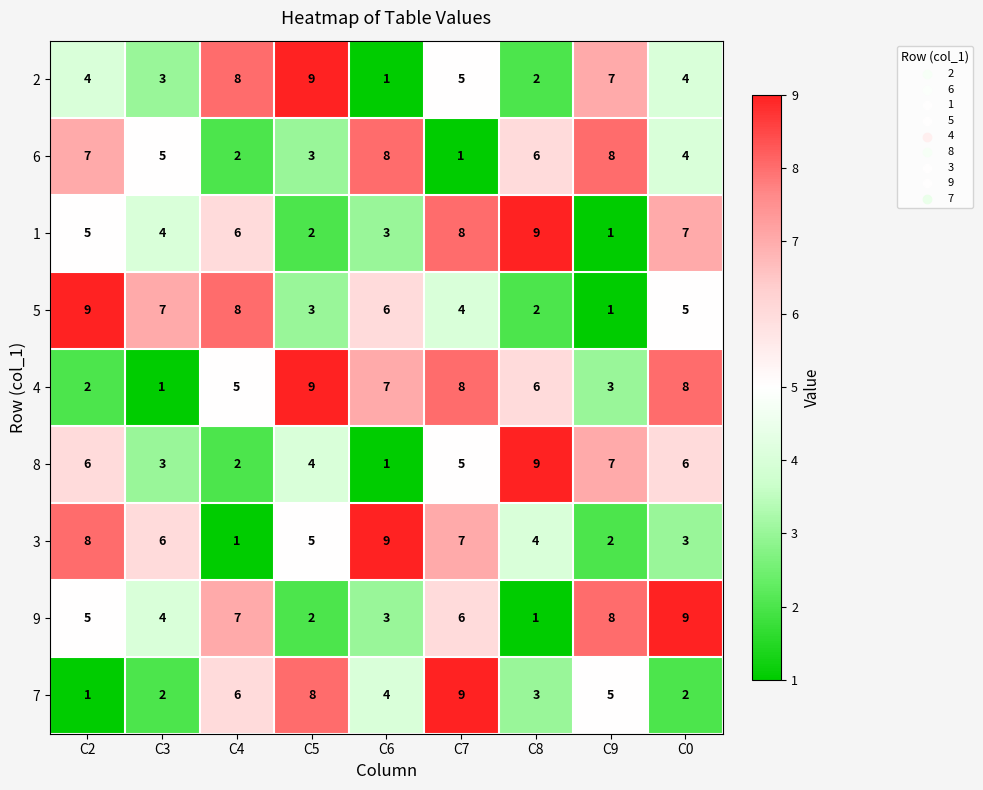

At which label is 7 closest to 5?

C9